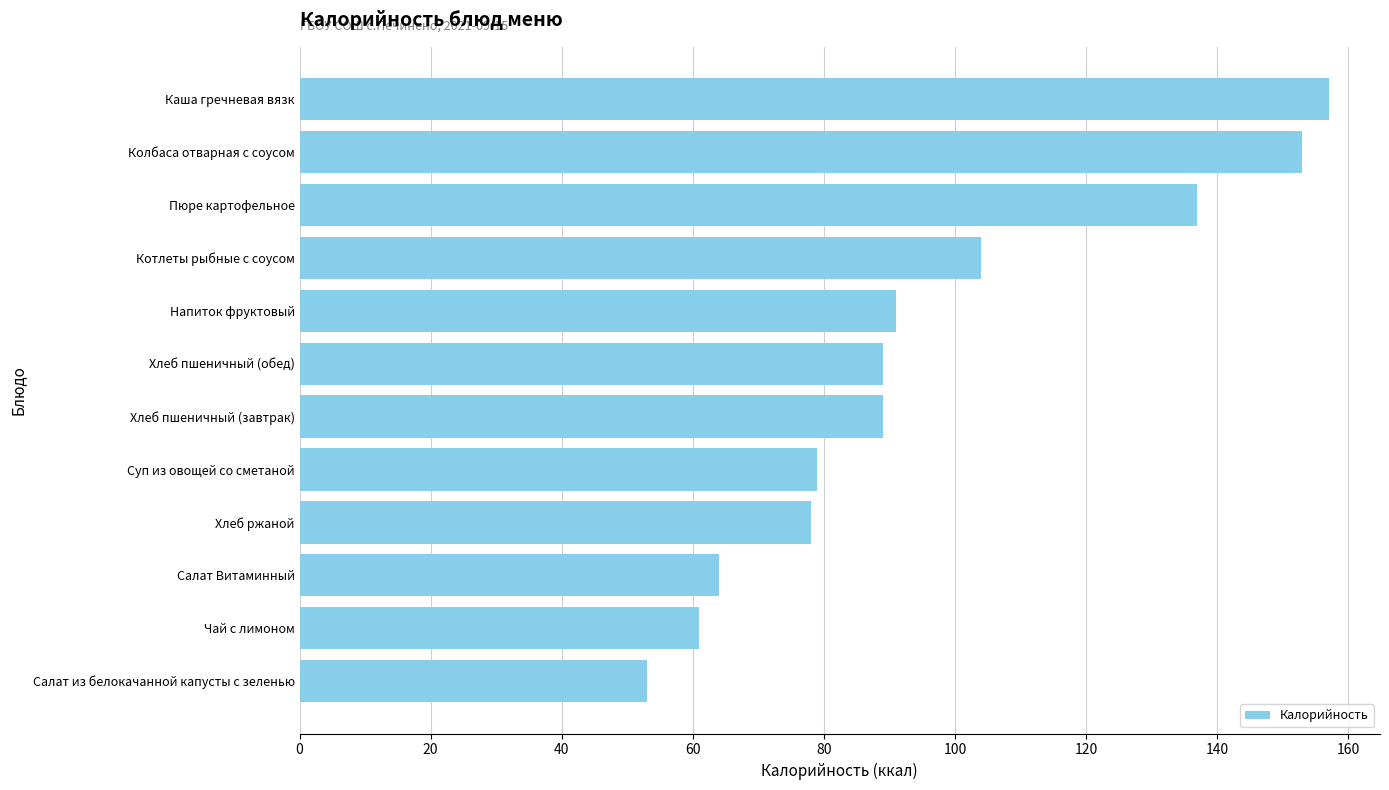

Reading bottom to top, transcribe all the data shown in this chart.

53	61	64	78	79	89	89	91	104	137	153	157